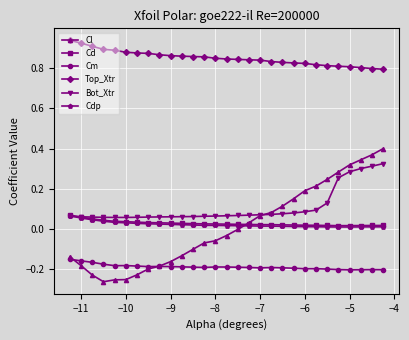

At how many categories does at least one series exceed 0?

29